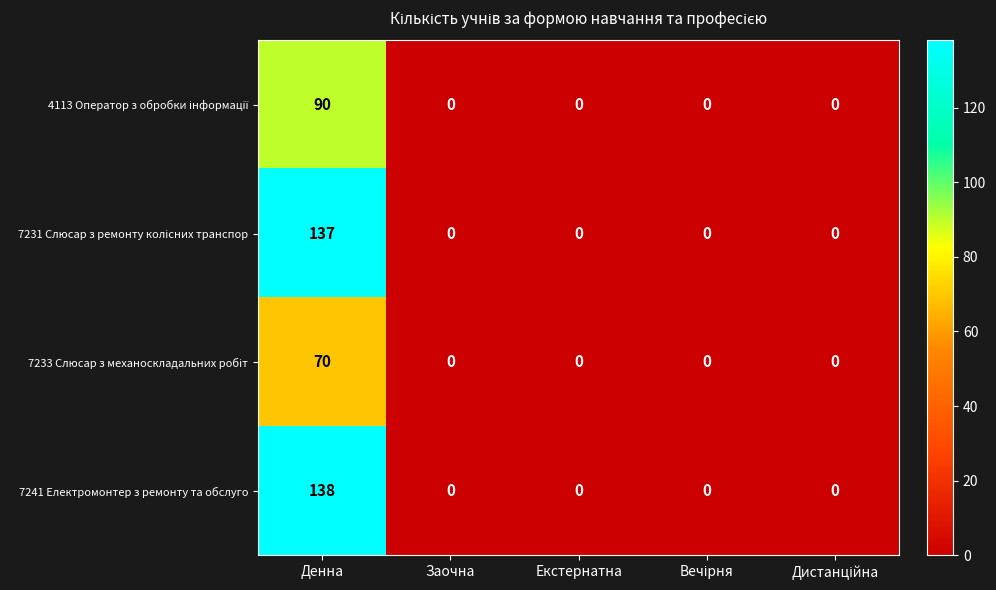

What is the greatest value displayed?

138